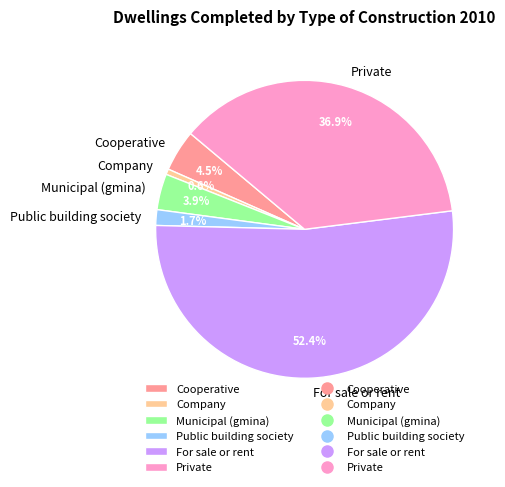

Count the number of slices in the pie.

6